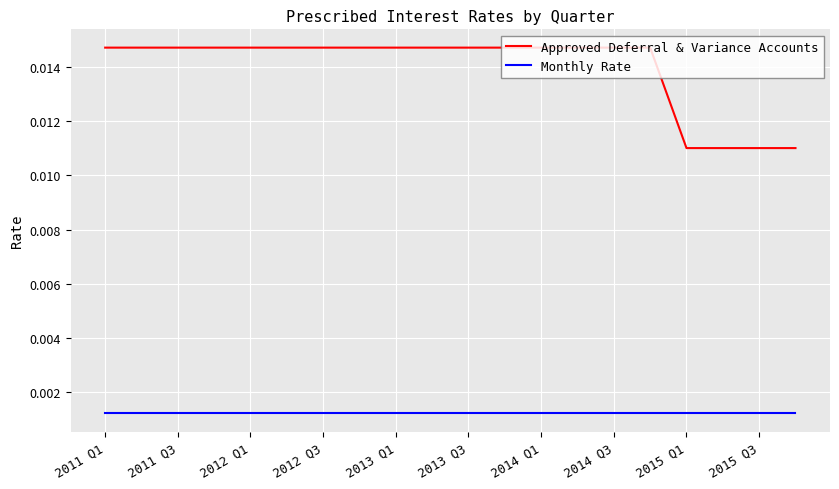

List the series in order of their peak value, lowest first.

Monthly Rate, Approved Deferral & Variance Accounts